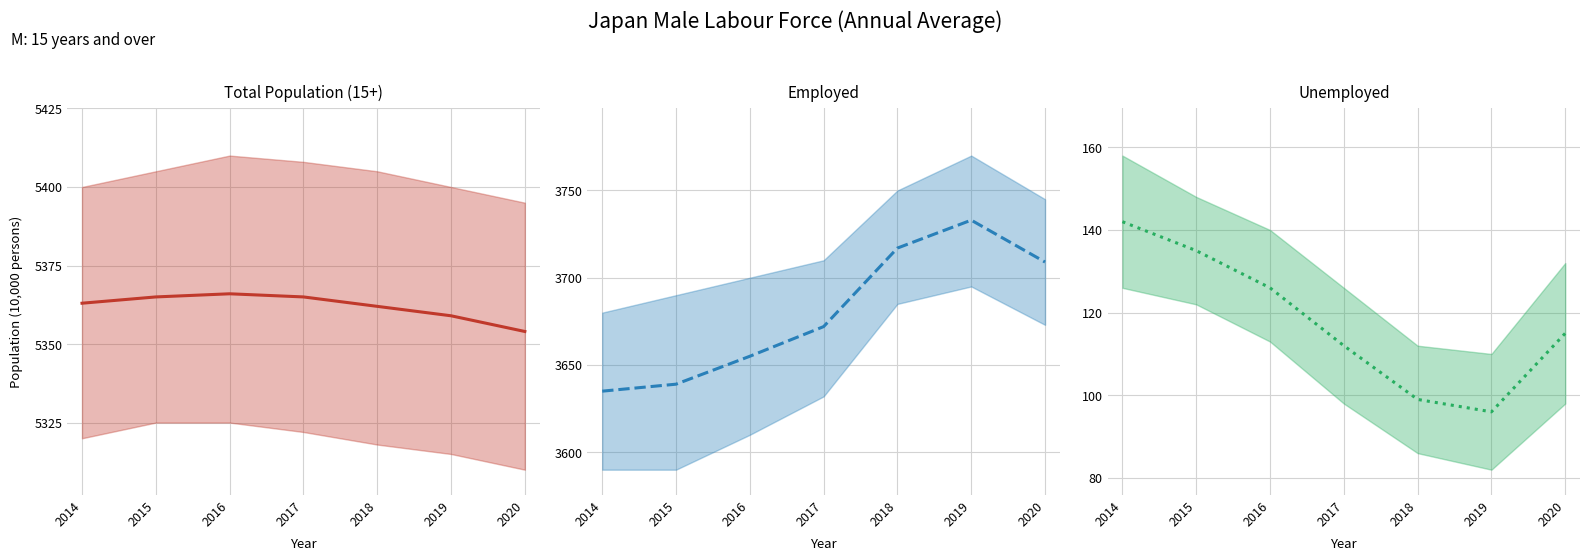

Where is Employed nearest to the value 3684?

2017